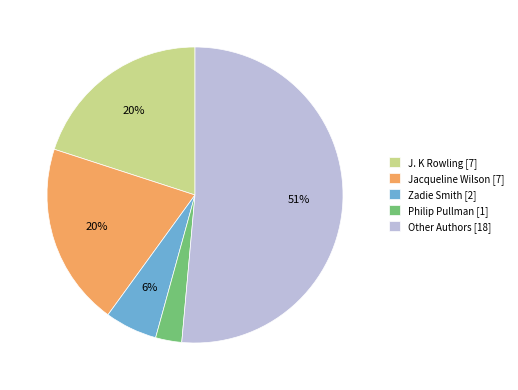

Does Jacqueline Wilson [7] represent more than half of the total?

No